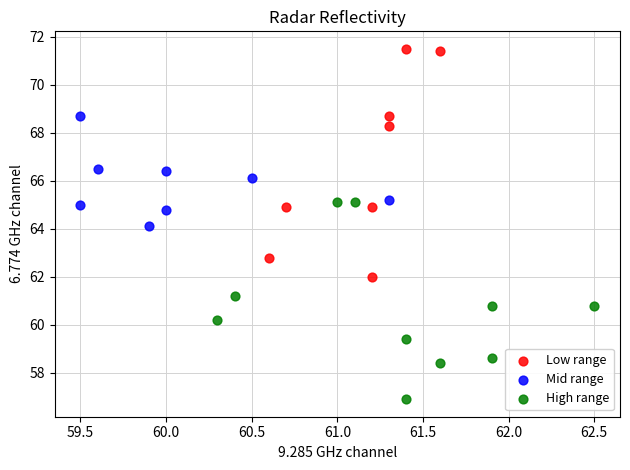

What are all the series names shown in the legend?

Low range, Mid range, High range